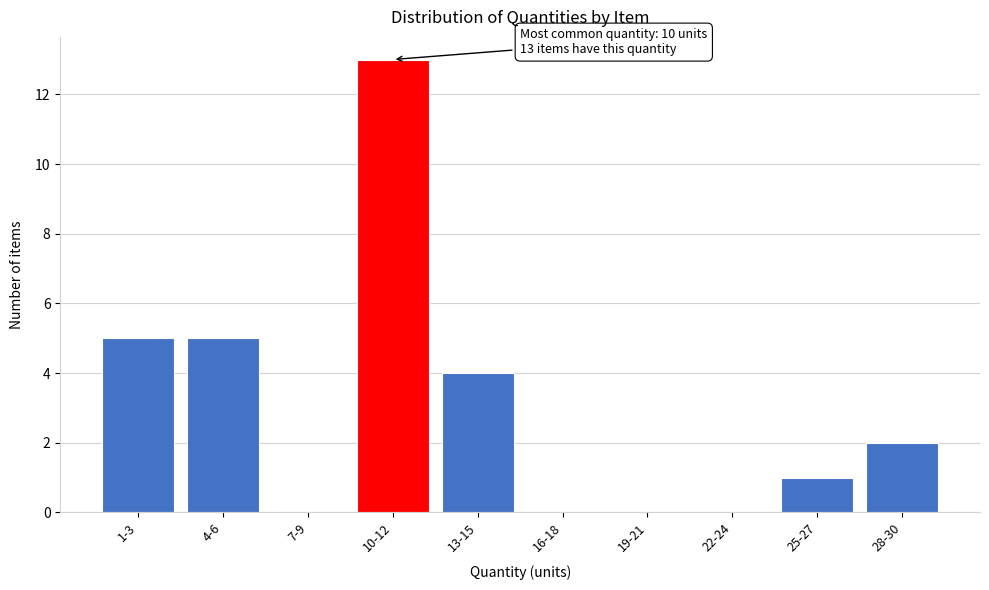

Reading right to left, transcribe all the data shown in this chart.

28-30=2	25-27=1	22-24=0	19-21=0	16-18=0	13-15=4	10-12=13	7-9=0	4-6=5	1-3=5